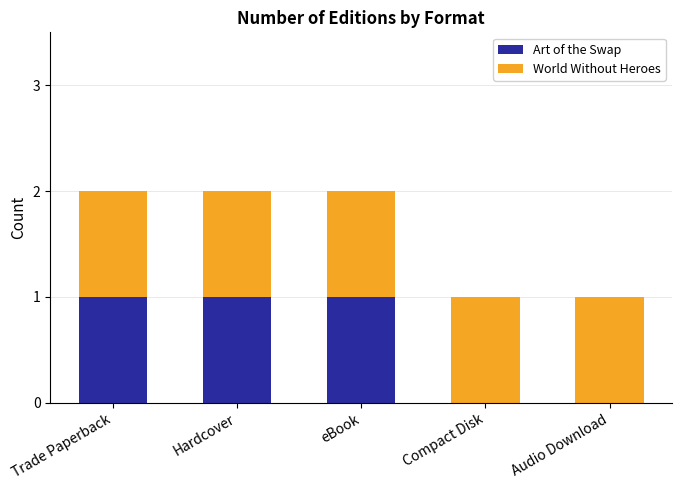

True or false: Art of the Swap has a value of 2 at eBook.

False